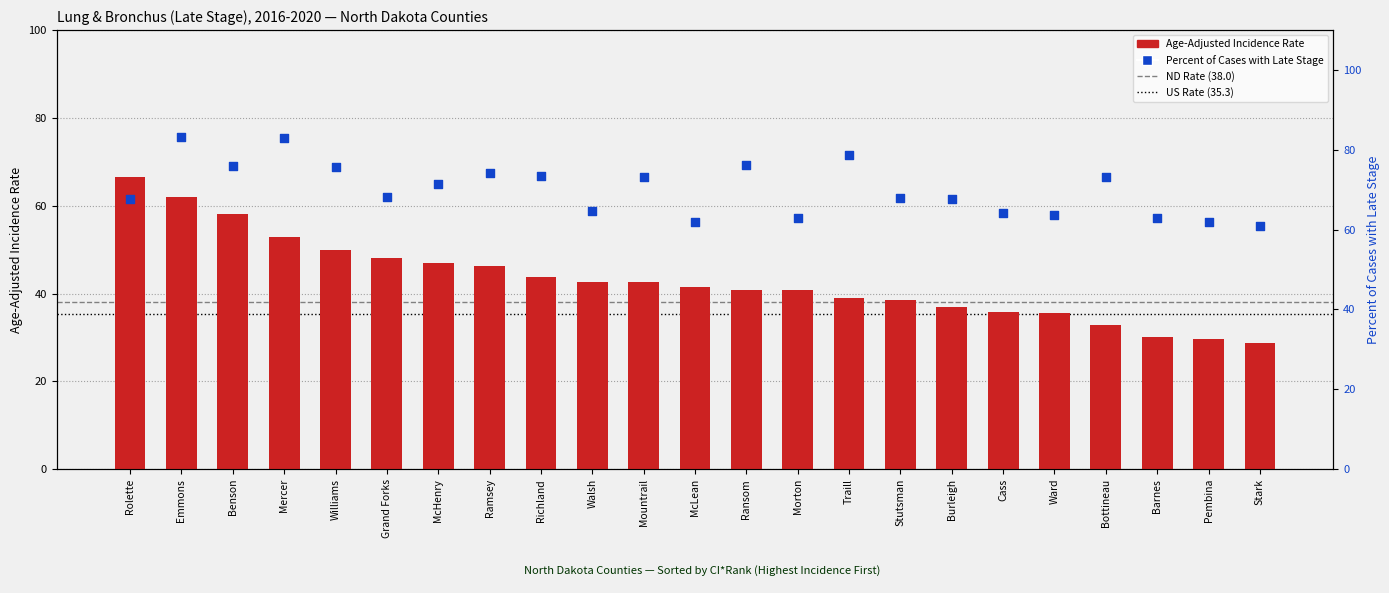

At how many categories does at least one series exceed 69?

11